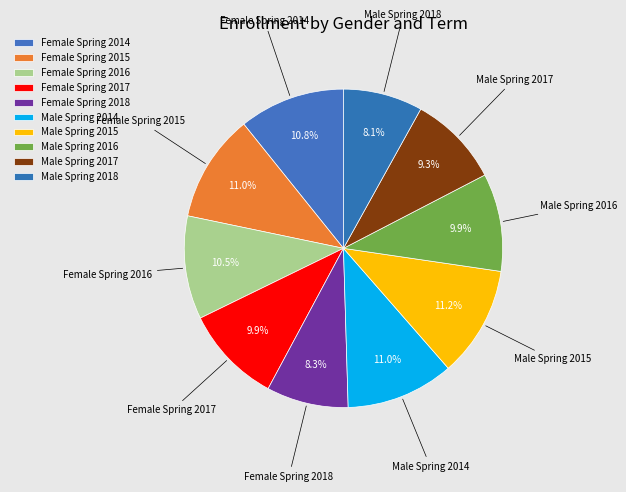

Is it true that Male Spring 2014 is 26% of the pie?

False